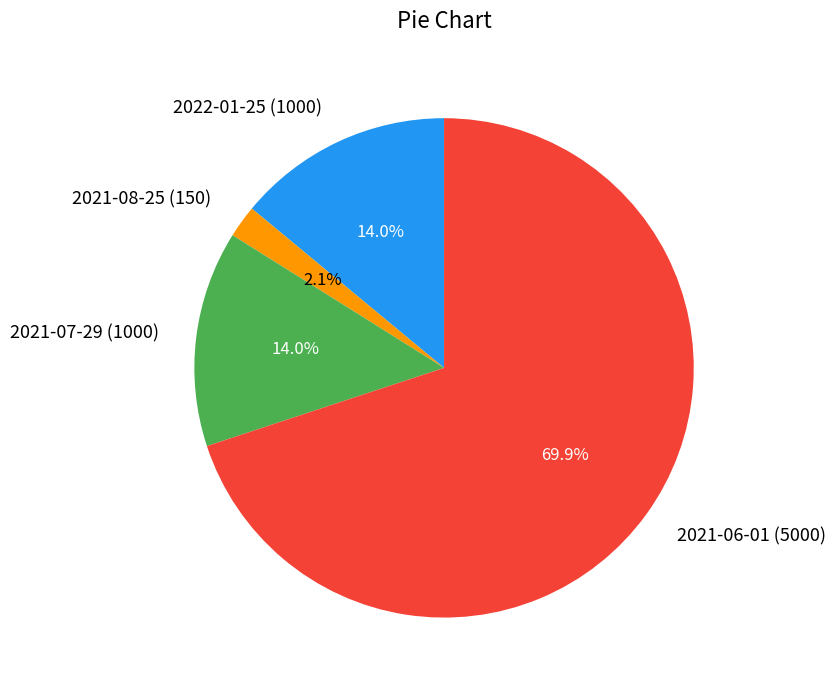

Do 2021-08-25 (150) and 2022-01-25 (1000) together represent more than half of the pie?

No